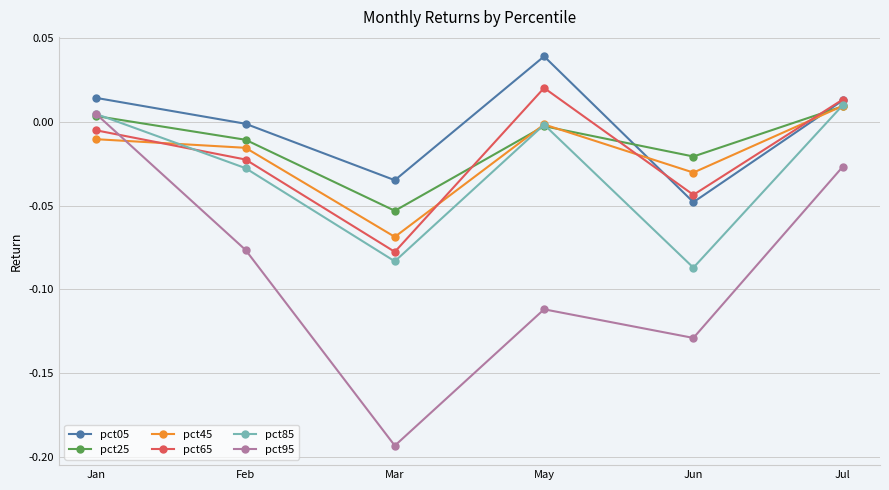

Which series has the widest spread of values?

pct95